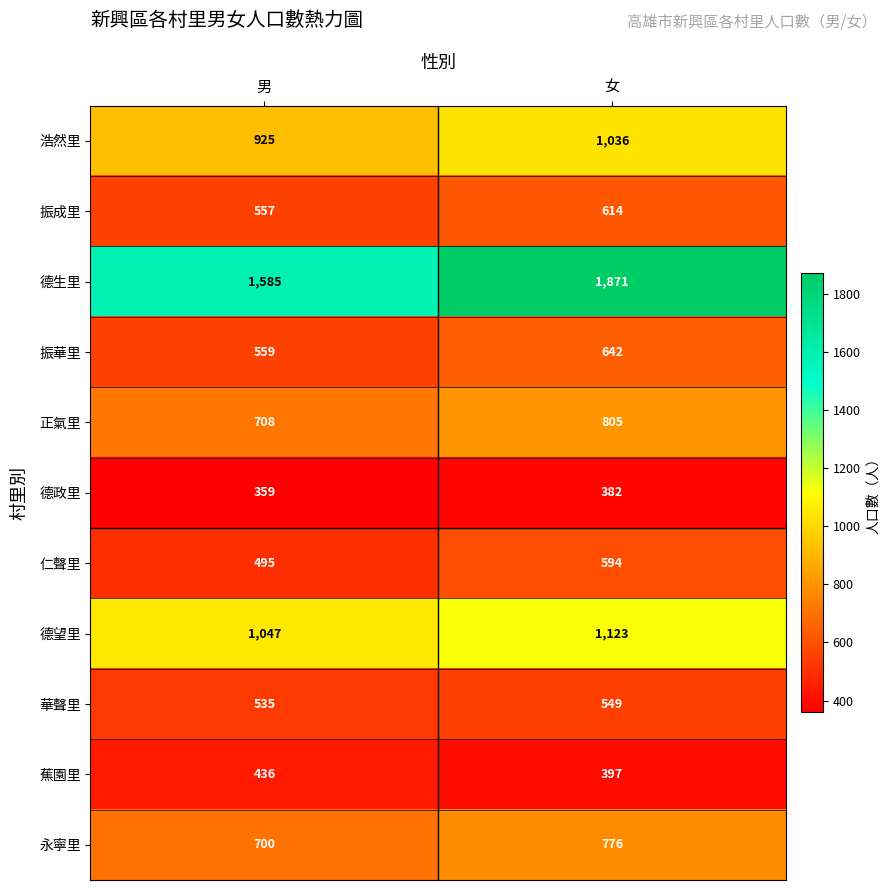

Read the 永寧里 value at 男, to the nearest 10.

700